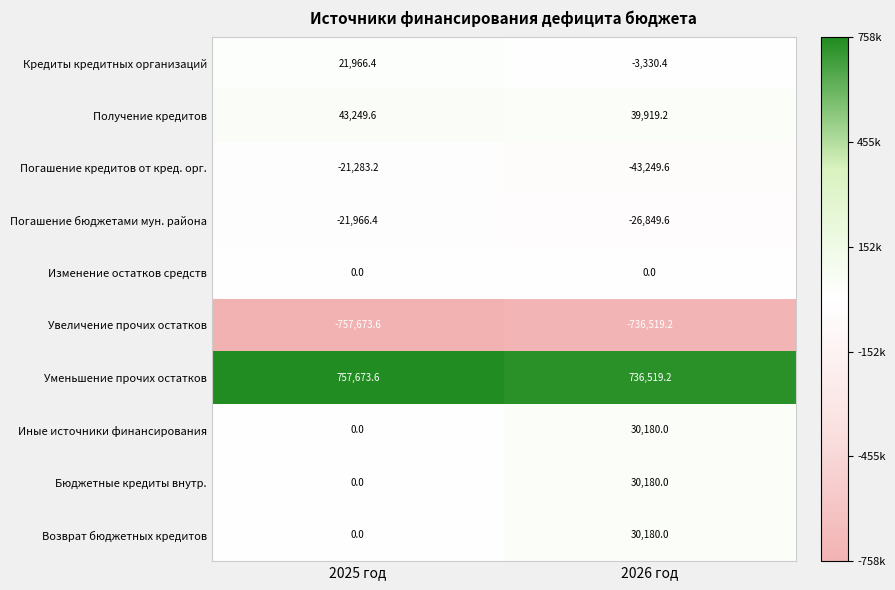

The value of Погашение кредитов от кред. орг. at 2025 год is -37471.0. True or false?

False